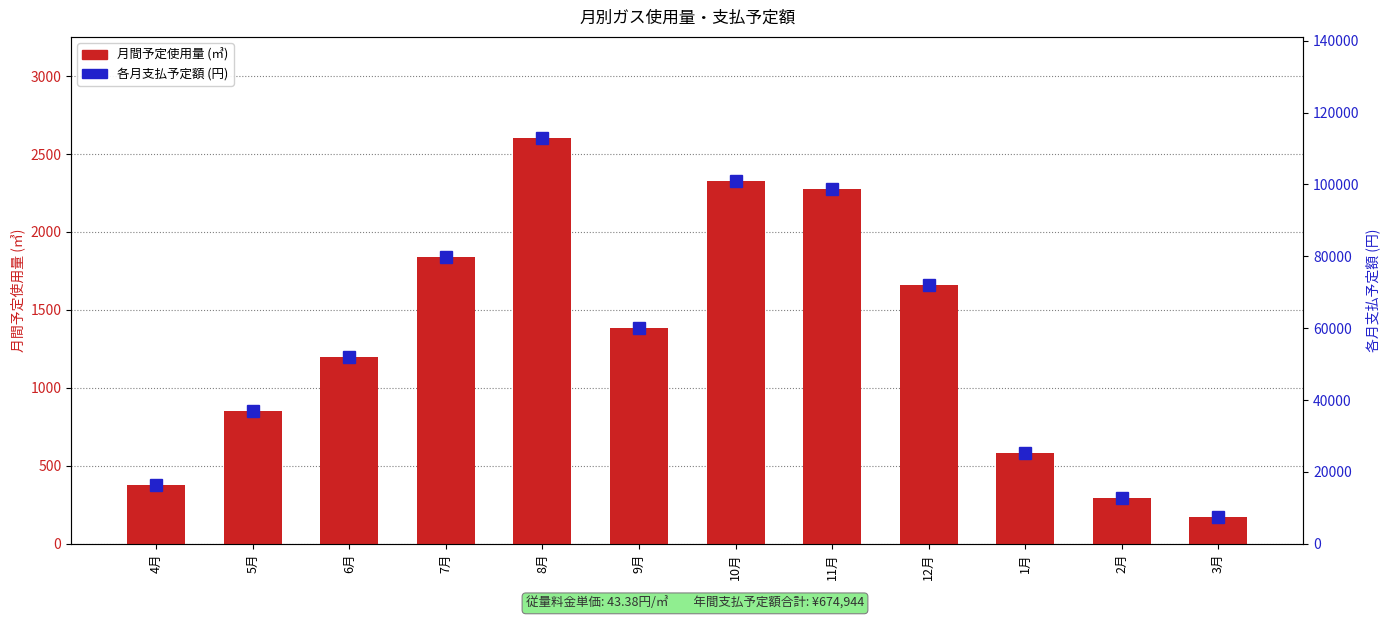

At which category is the sum across all series the highest?

8月